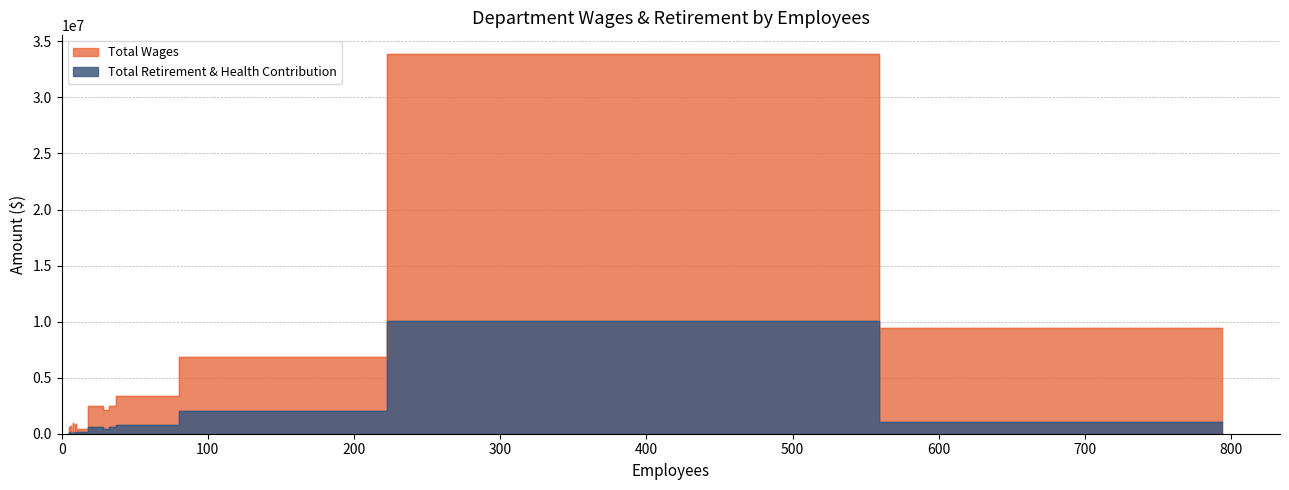

Between Management Services and Parks/Com & Human Services Commiss, which series saw the biggest shift?

Total Wages